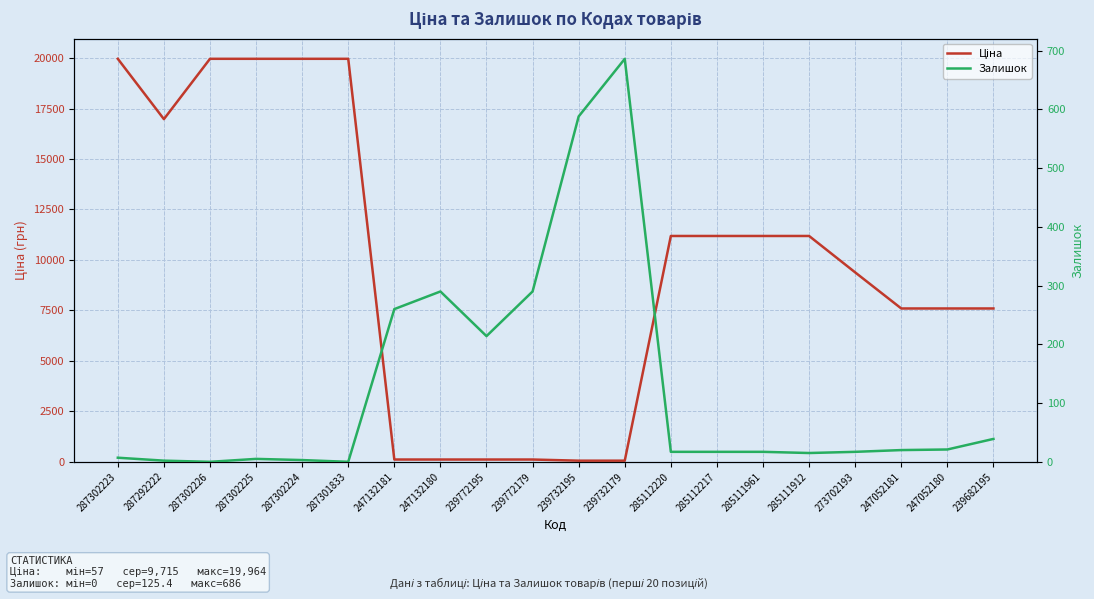

What is the label of the 3rd point from the left?

287302226